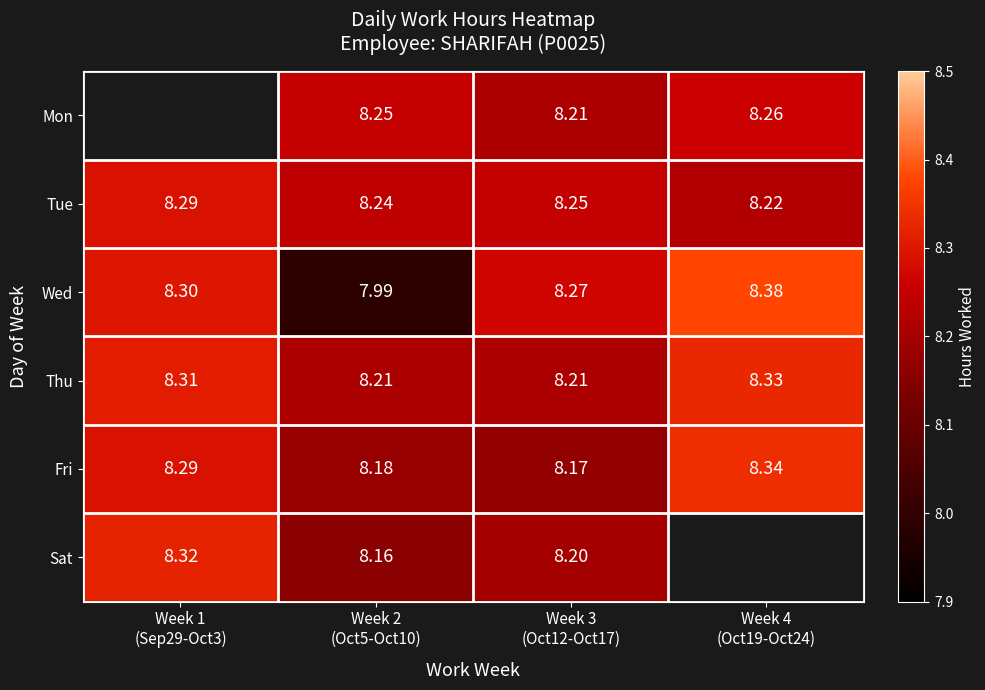

Which series has the largest range (max minus min)?

Wed